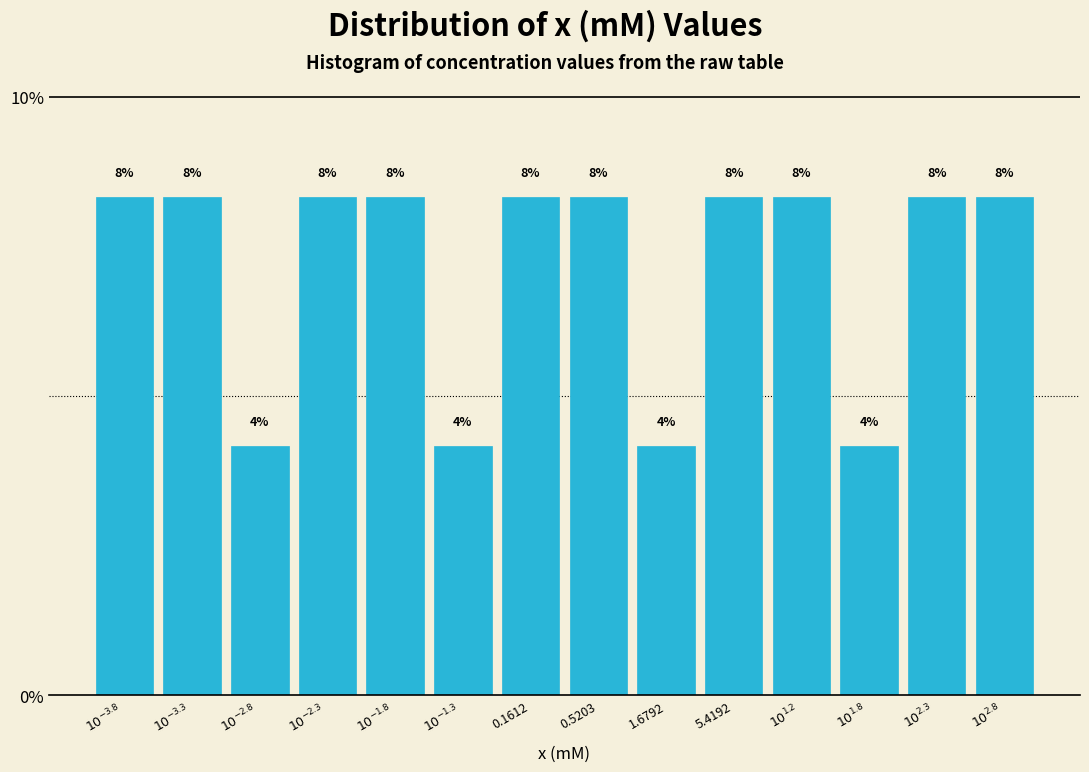

How many bars are there in total?

14